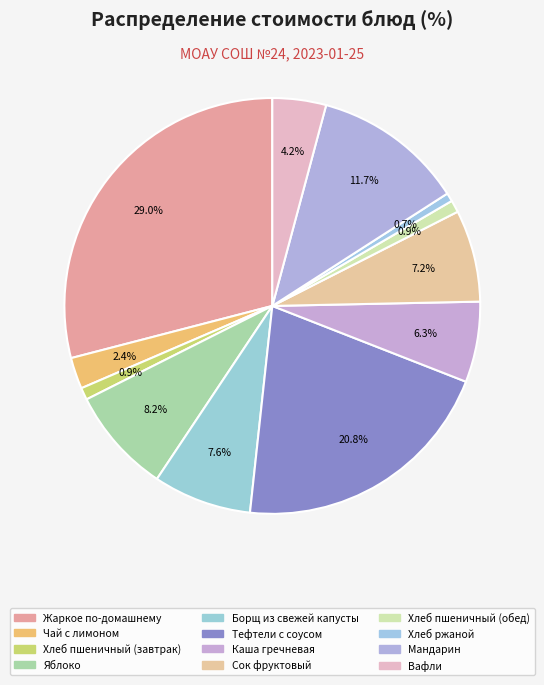

Which has a higher value, Борщ из свежей капусты or Сок фруктовый?

Борщ из свежей капусты